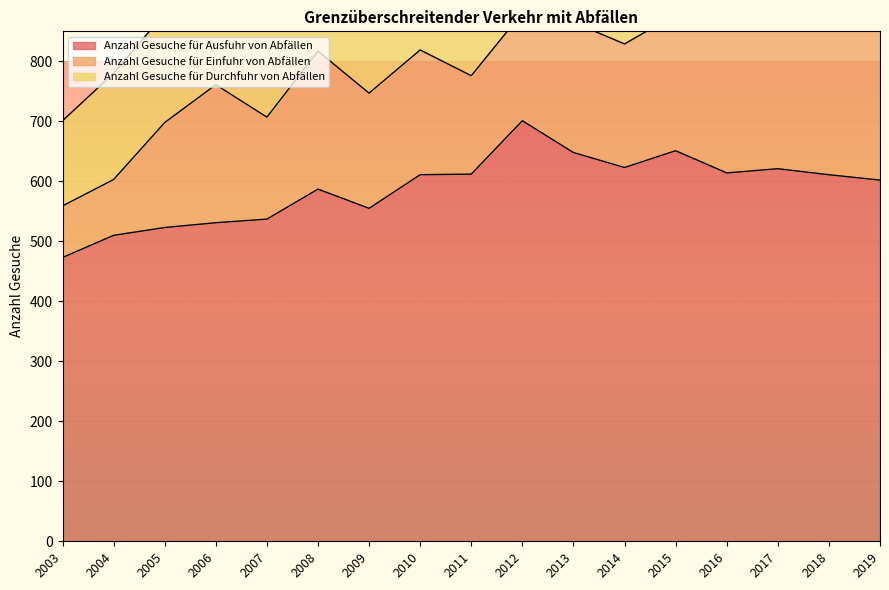

Is the value of Anzahl Gesuche für Einfuhr von Abfällen at 2003 greater than the value of Anzahl Gesuche für Ausfuhr von Abfällen at 2014?

No